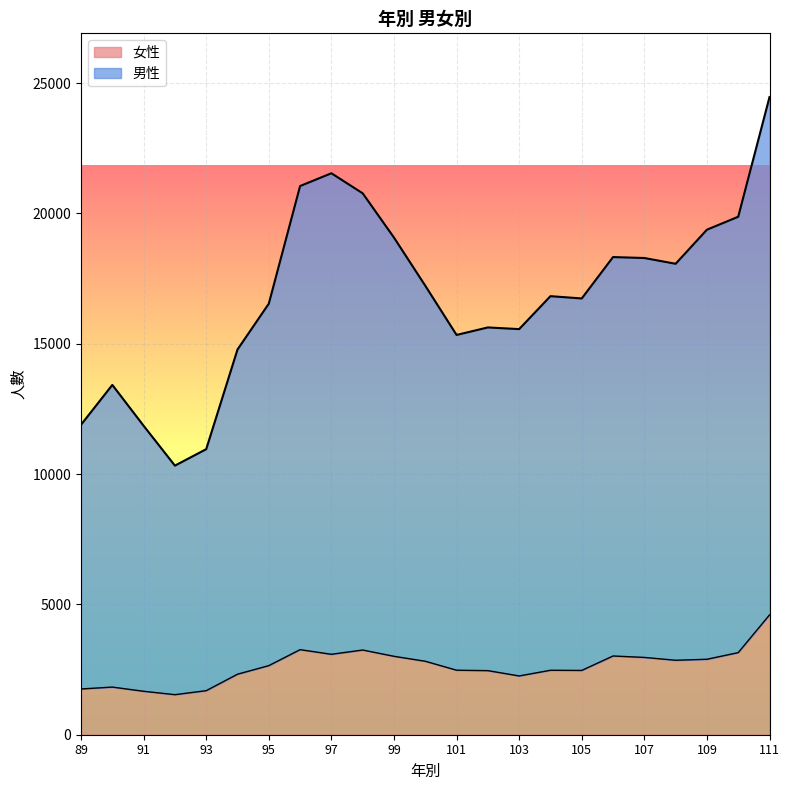

True or false: 男性 and 女性 intersect in this chart.

False